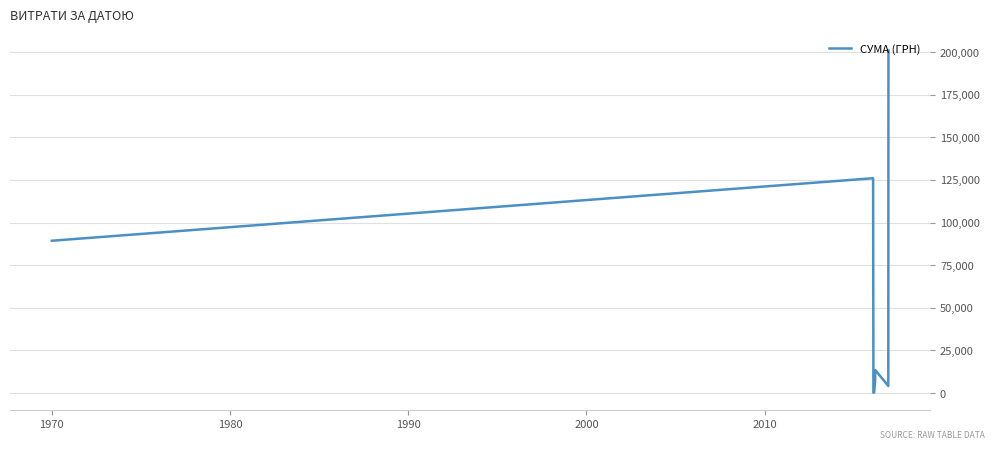

What is the maximum value shown in the chart?

200896.0